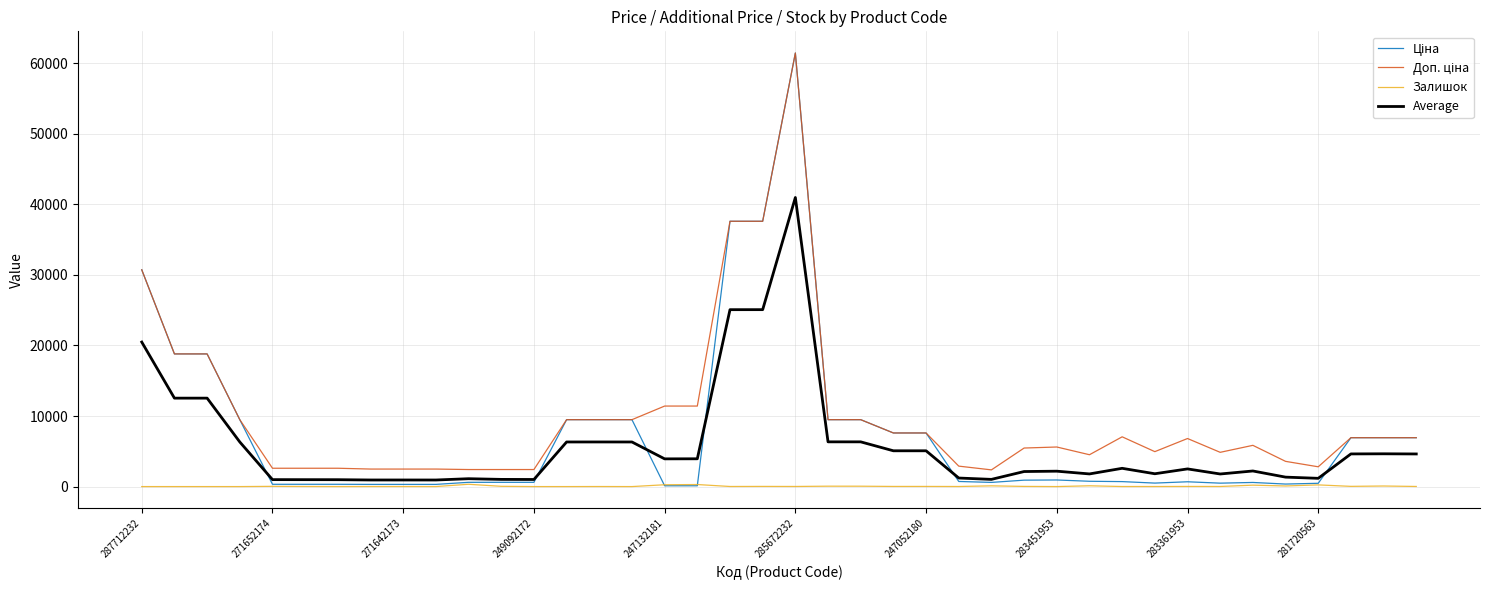

True or false: Ціна and Доп. ціна intersect in this chart.

False